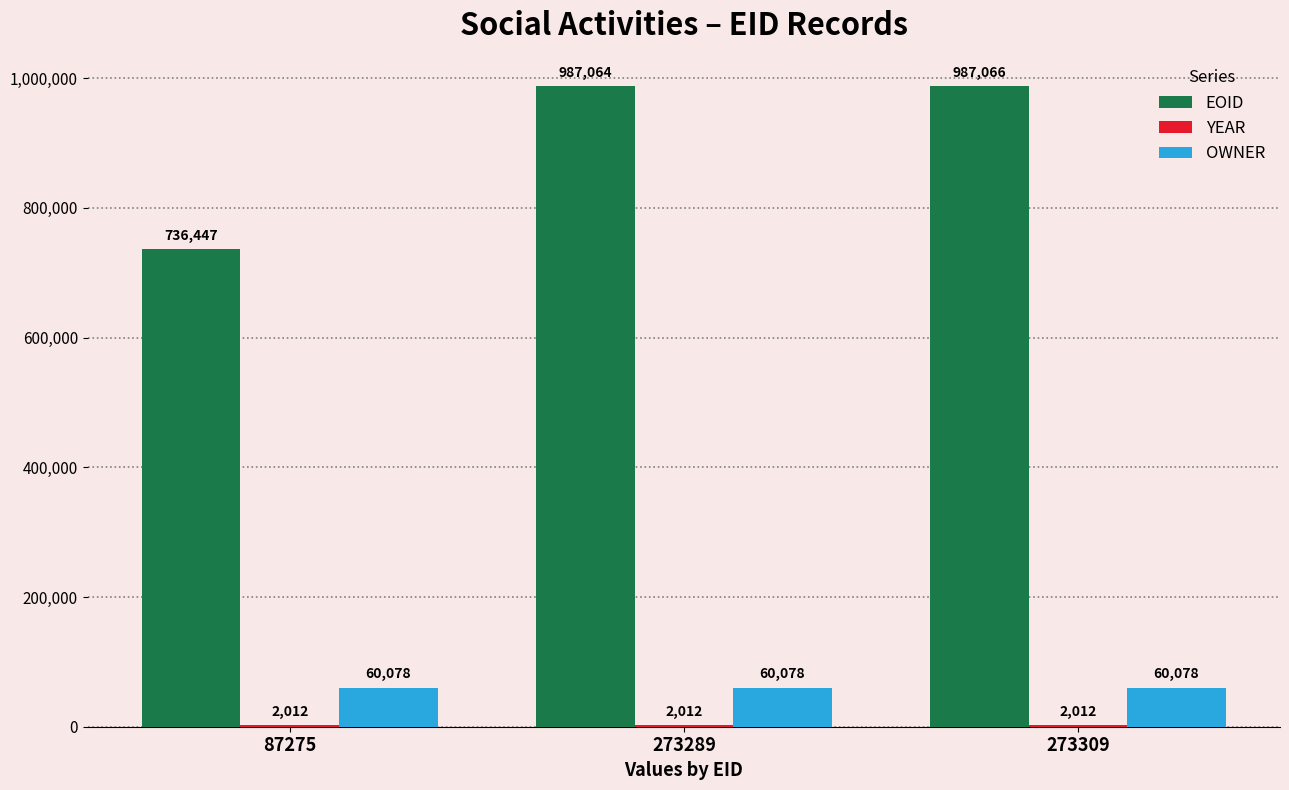

Where is EOID nearest to the value 861756?

273289